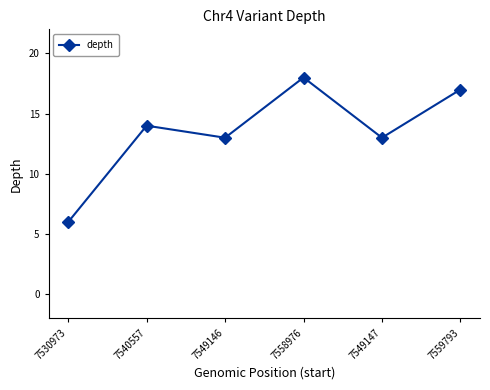

Approximately how many times larger is the value at 7530973 compared to 7549147?

0.5